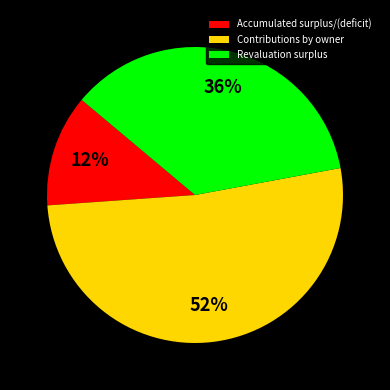

Combined, do Contributions by owner and Revaluation surplus account for over 50%?

Yes